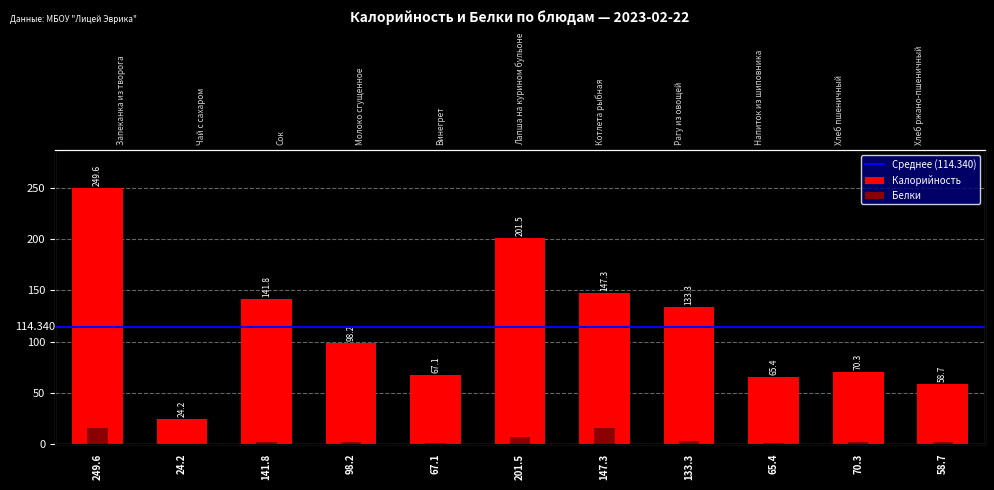

At which category is the sum across all series the highest?

249.6